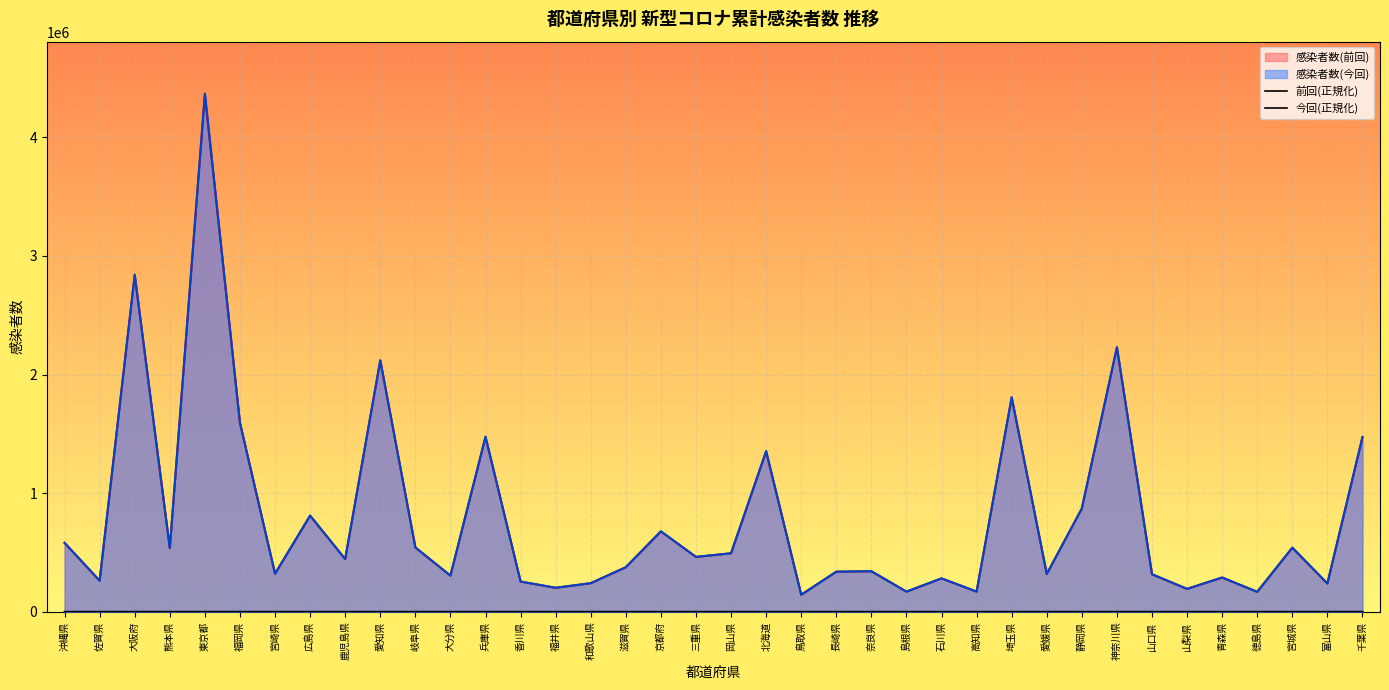

Between which two adjacent categories do 前回(正規化) and 今回(正規化) first intersect?

沖縄県 and 佐賀県